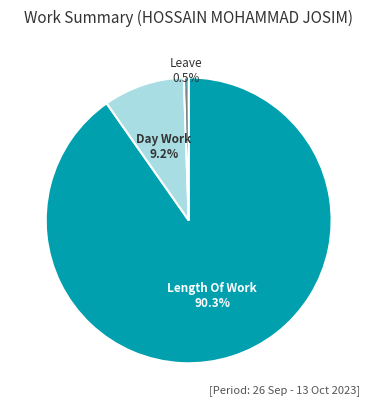

How many slices are in this pie chart?

3